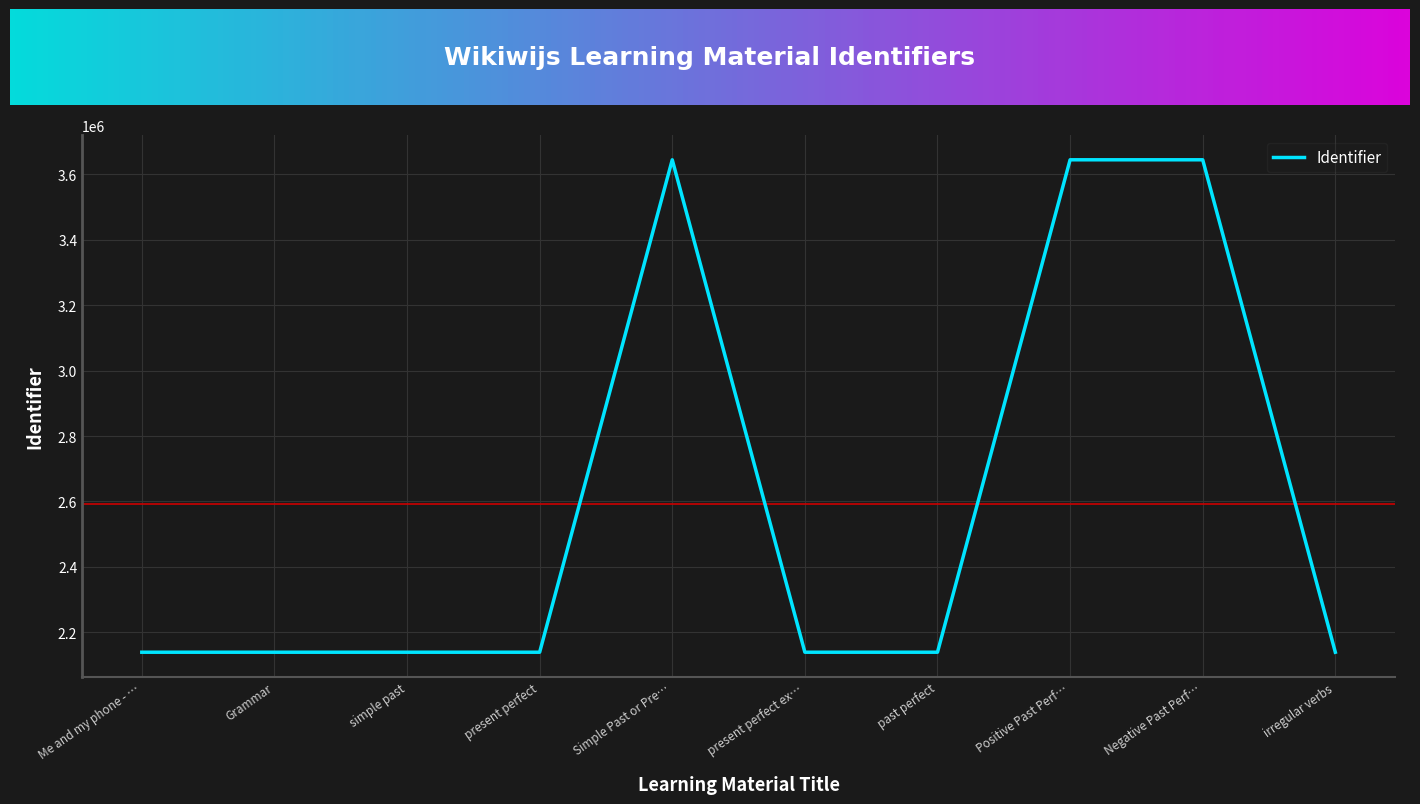

What is the maximum value shown in the chart?

3644450